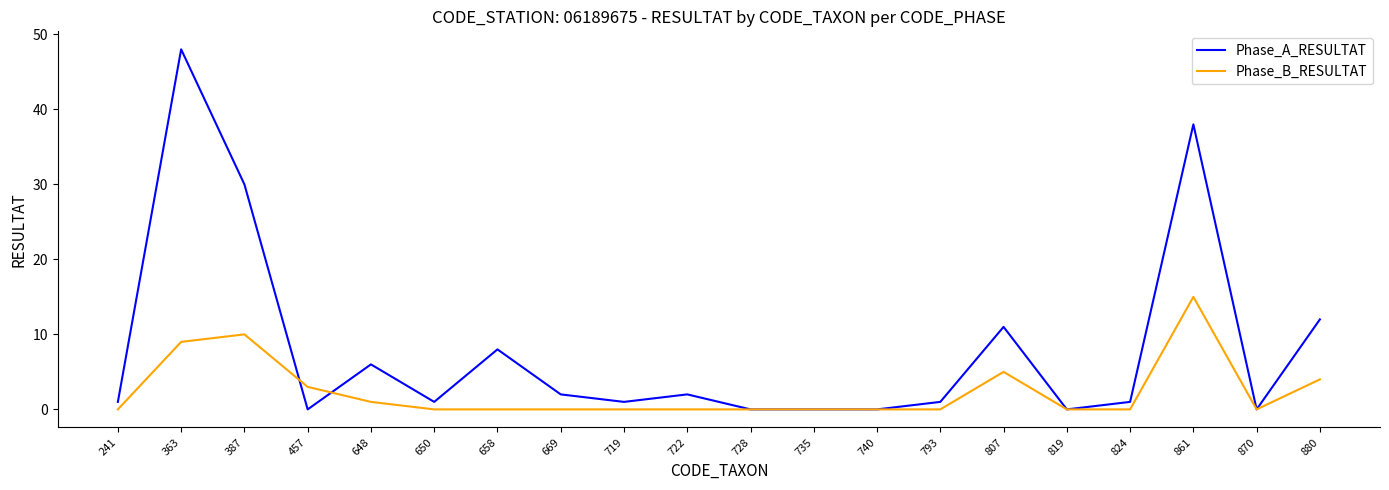

Where do Phase_B_RESULTAT and Phase_A_RESULTAT first cross each other?

387 and 457